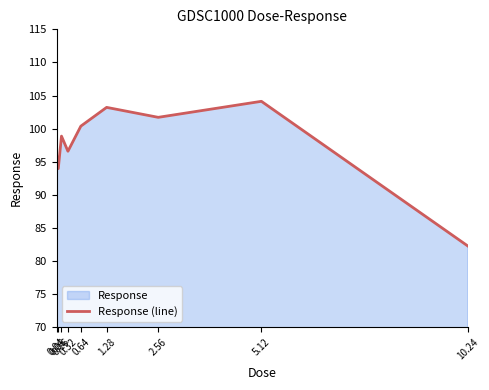

Is it true that the value at 0.08 is 94.0?

True